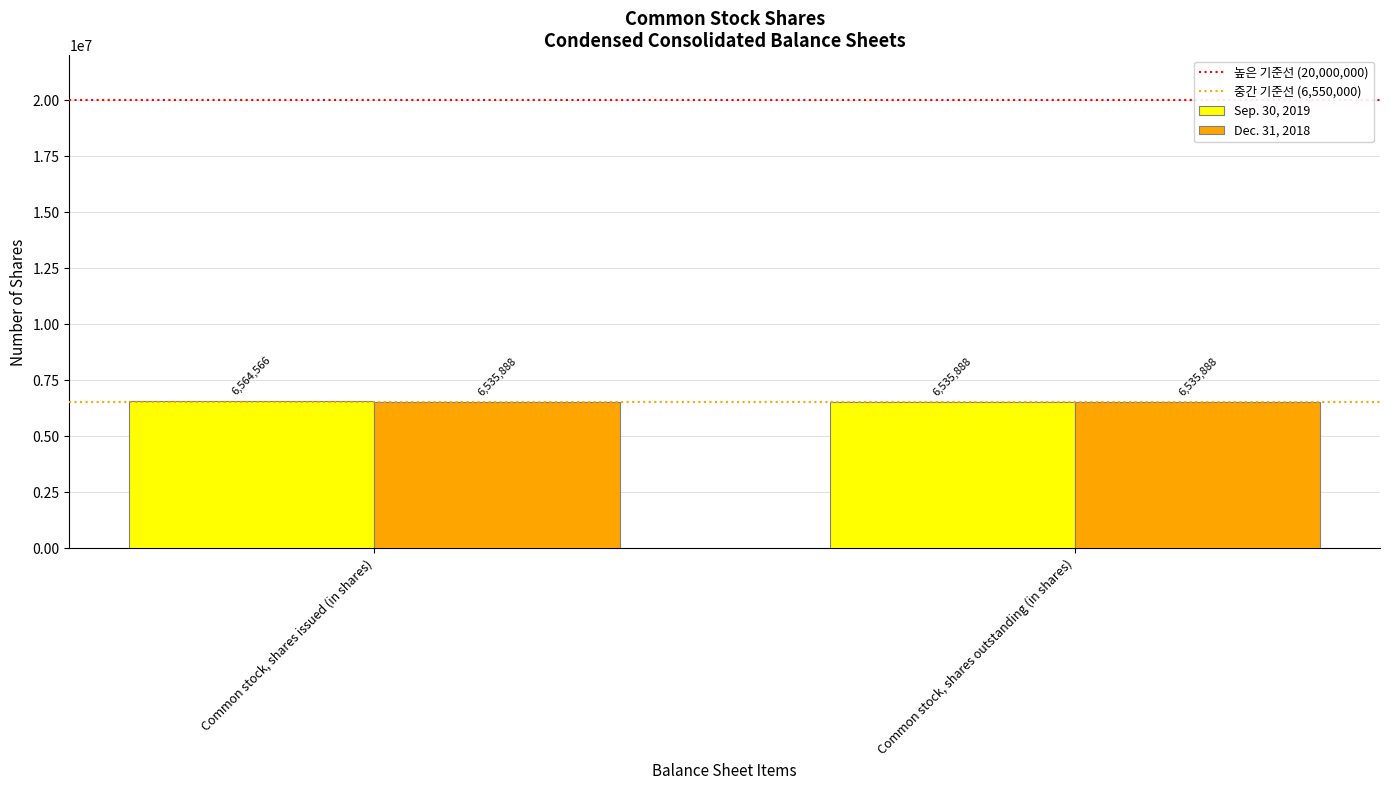

What position from the left is Common stock, shares issued (in shares)?

1